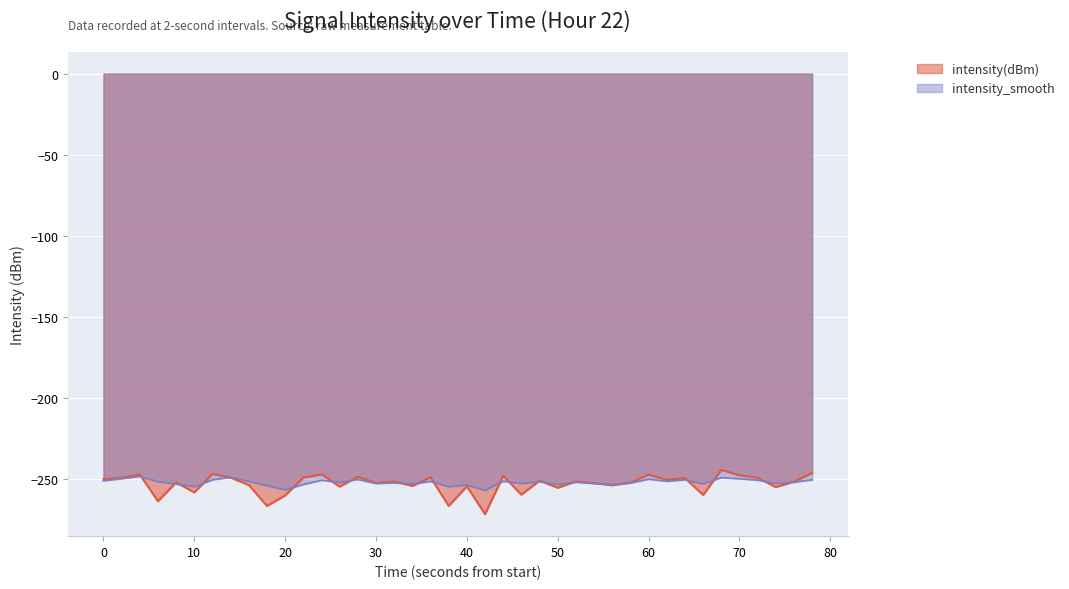

Does the chart display data point markers on the line(s)?

No